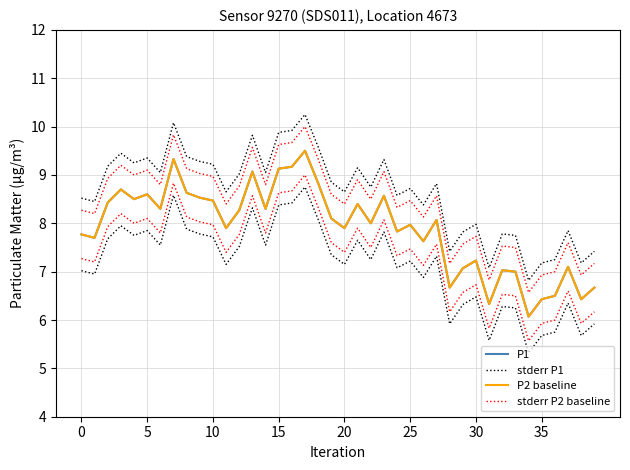

Is it true that P1 equals 8.5 at 10?

True